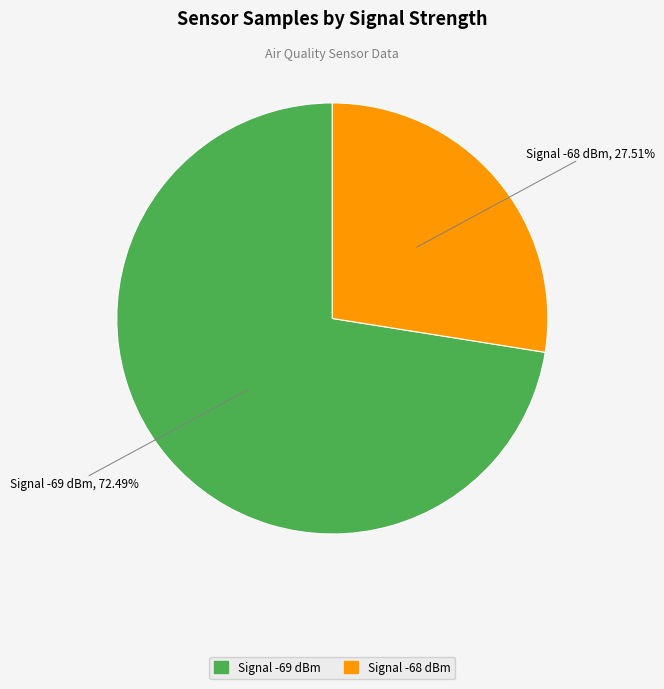

Is there any slice that represents more than half of the pie?

Yes